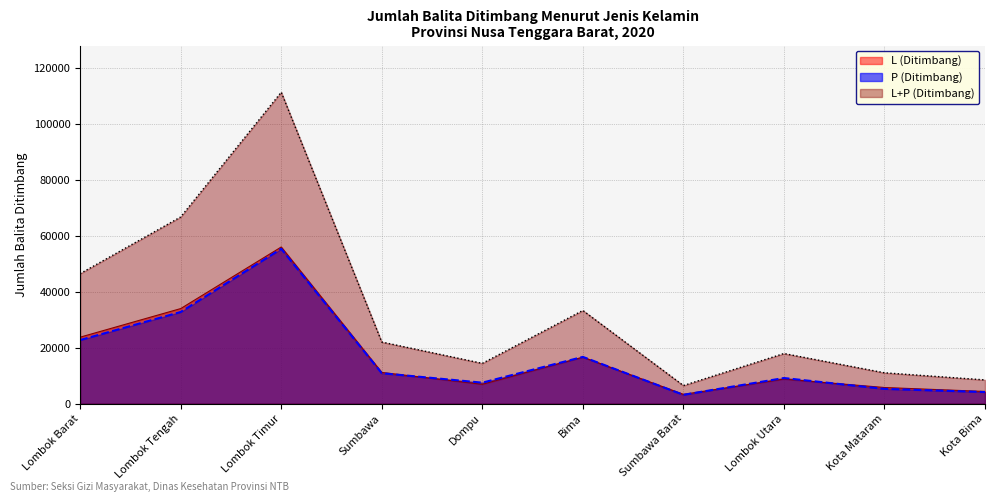

What position from the right is Lombok Timur?

8